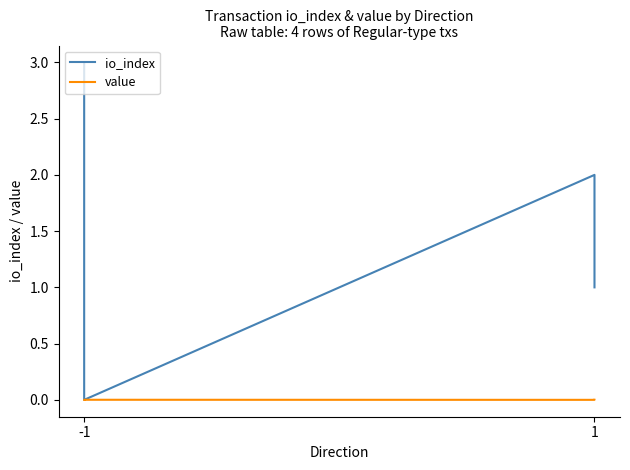

Is the value of value at -1 greater than the value of io_index at -1?

No